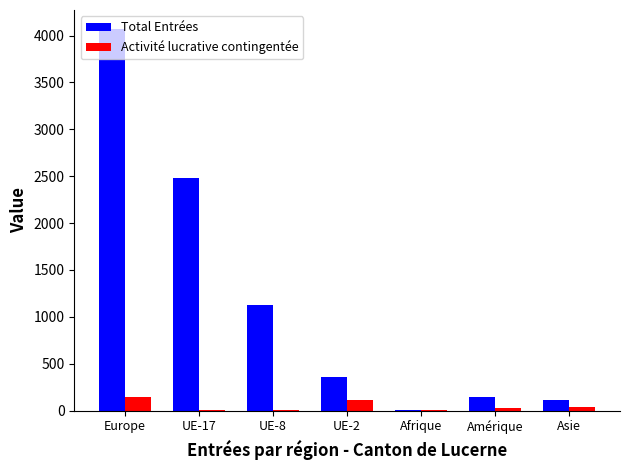

What is the spread (max minus min) of values at Afrique?

7